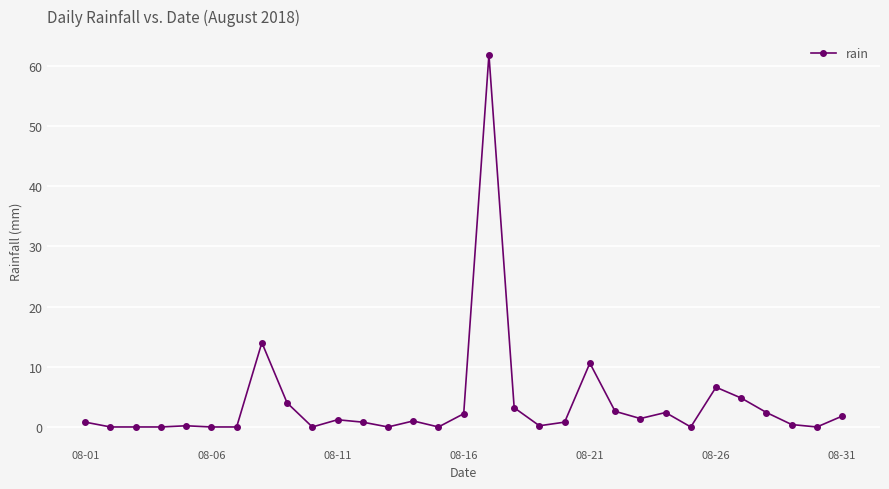

True or false: there are more than 0 points higher than both neighbors.

True